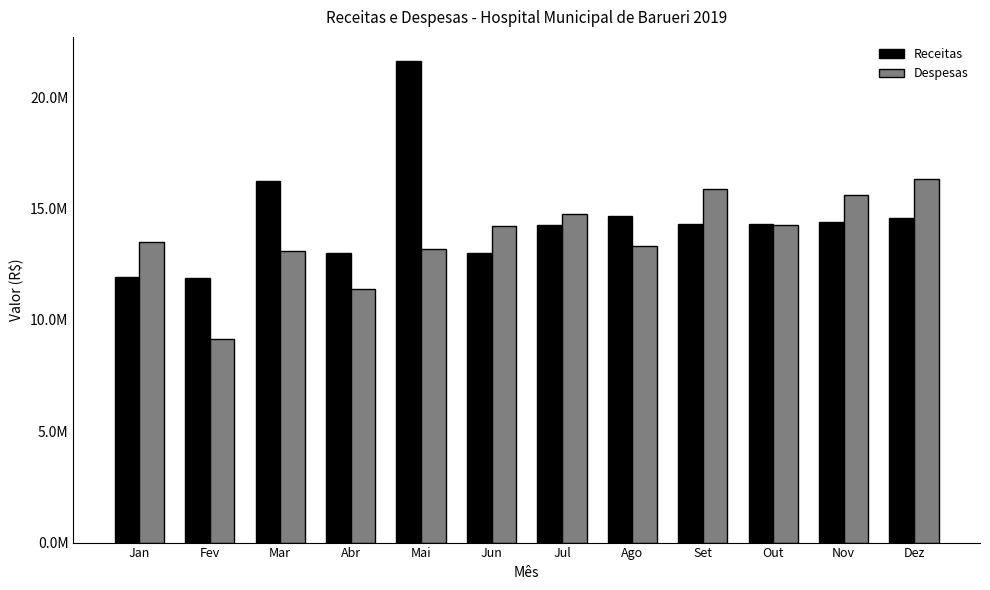

Which series has the largest range (max minus min)?

Receitas